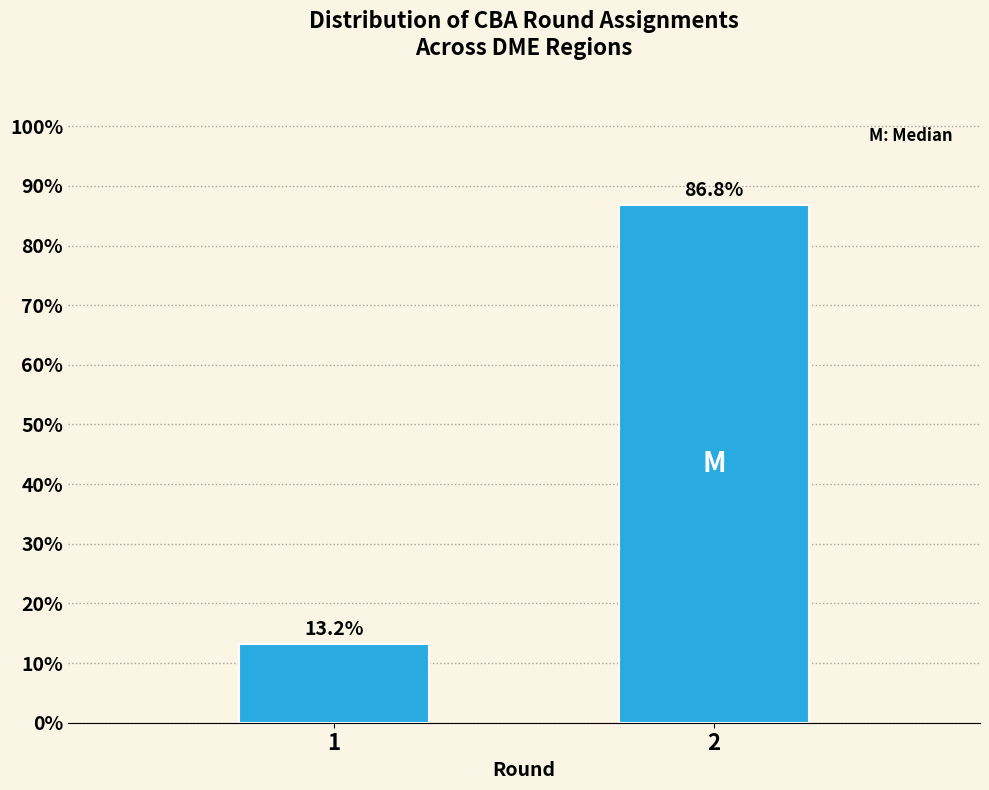

Reading right to left, transcribe all the data shown in this chart.

86.8	13.2